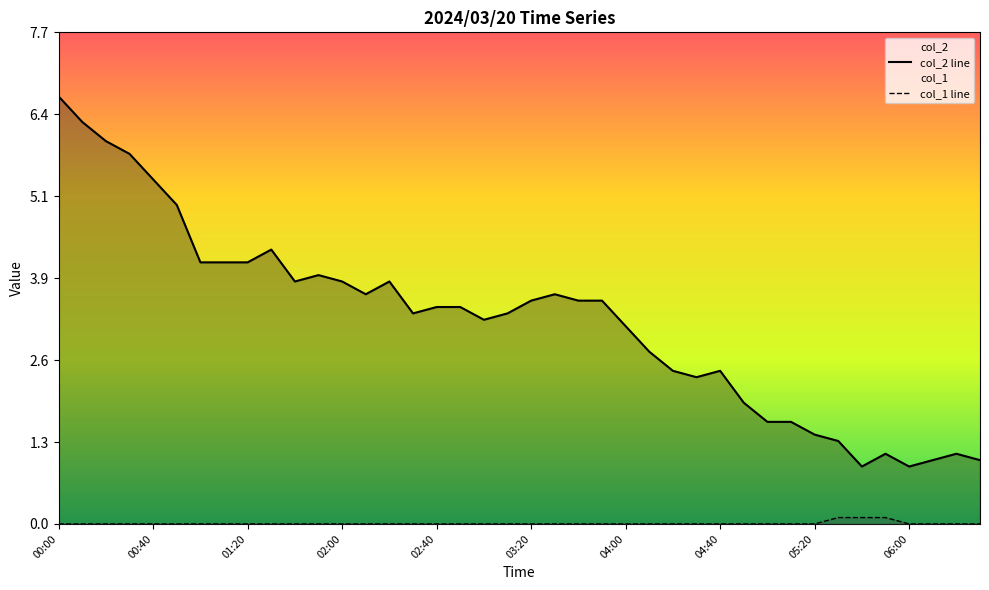

Is it true that col_2 line equals 10.8 at 00:40?

False